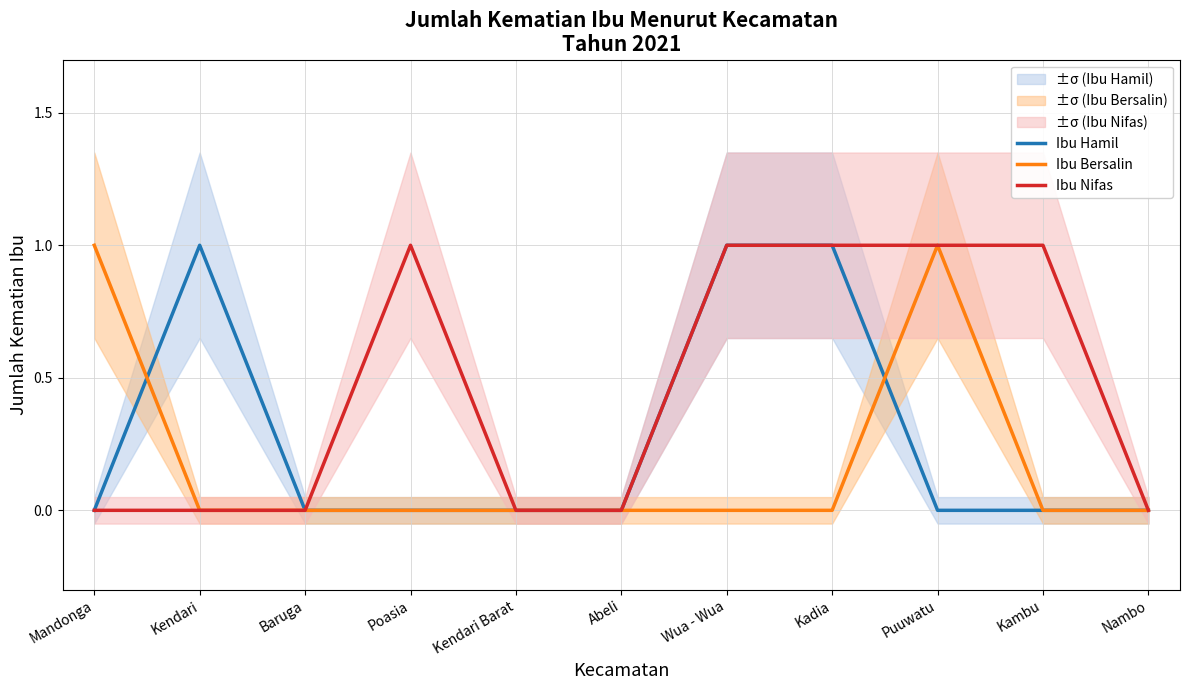

True or false: Ibu Bersalin and Ibu Nifas cross at least once.

False